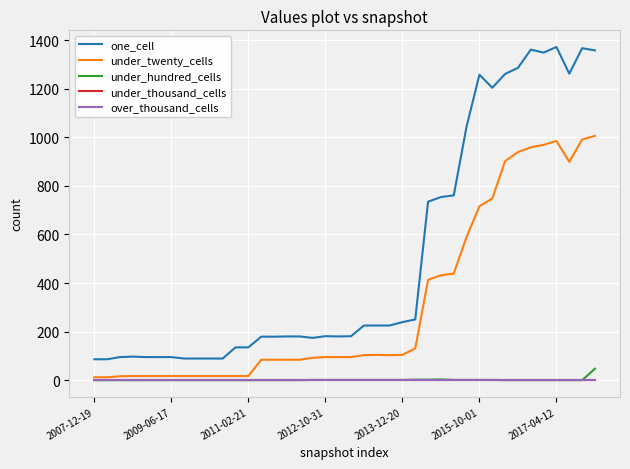

How many lines are shown in the chart?

5